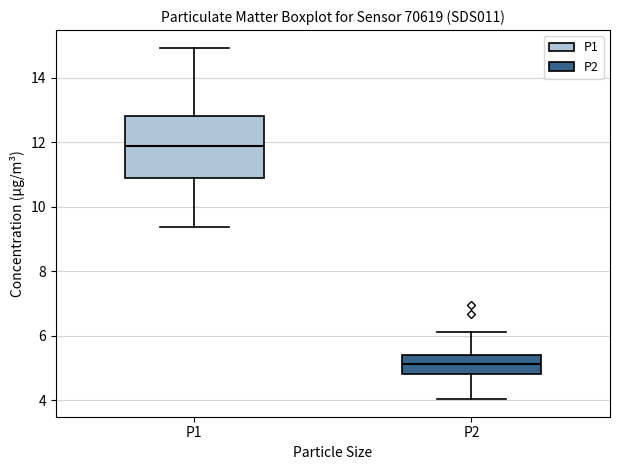

Which box's median line is the lowest?

P2